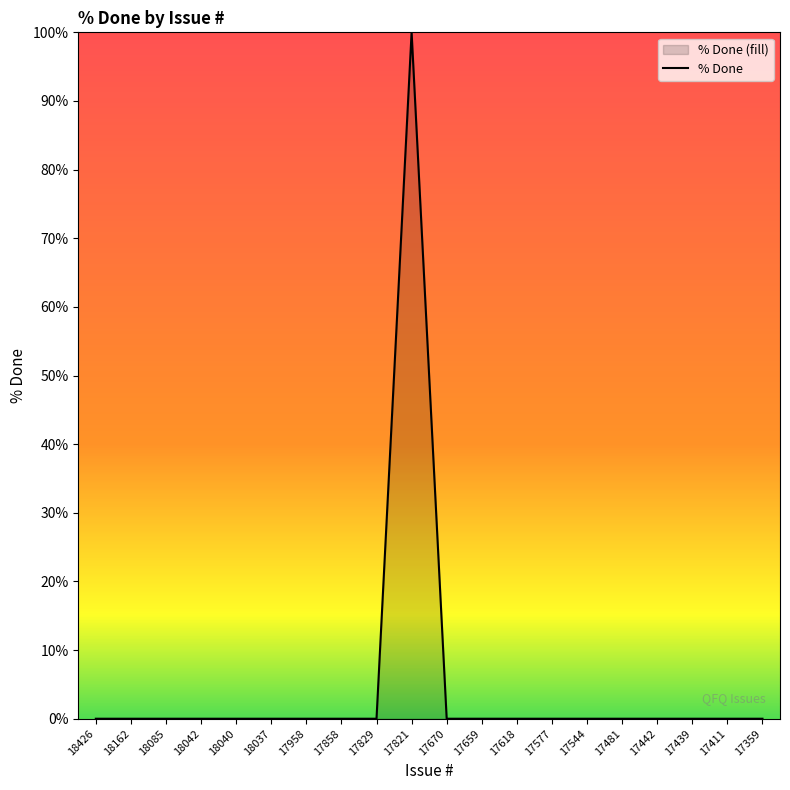

List the labels in order of value, smallest first.

18426, 18162, 18085, 18042, 18040, 18037, 17958, 17858, 17829, 17670, 17659, 17618, 17577, 17544, 17481, 17442, 17439, 17411, 17359, 17821